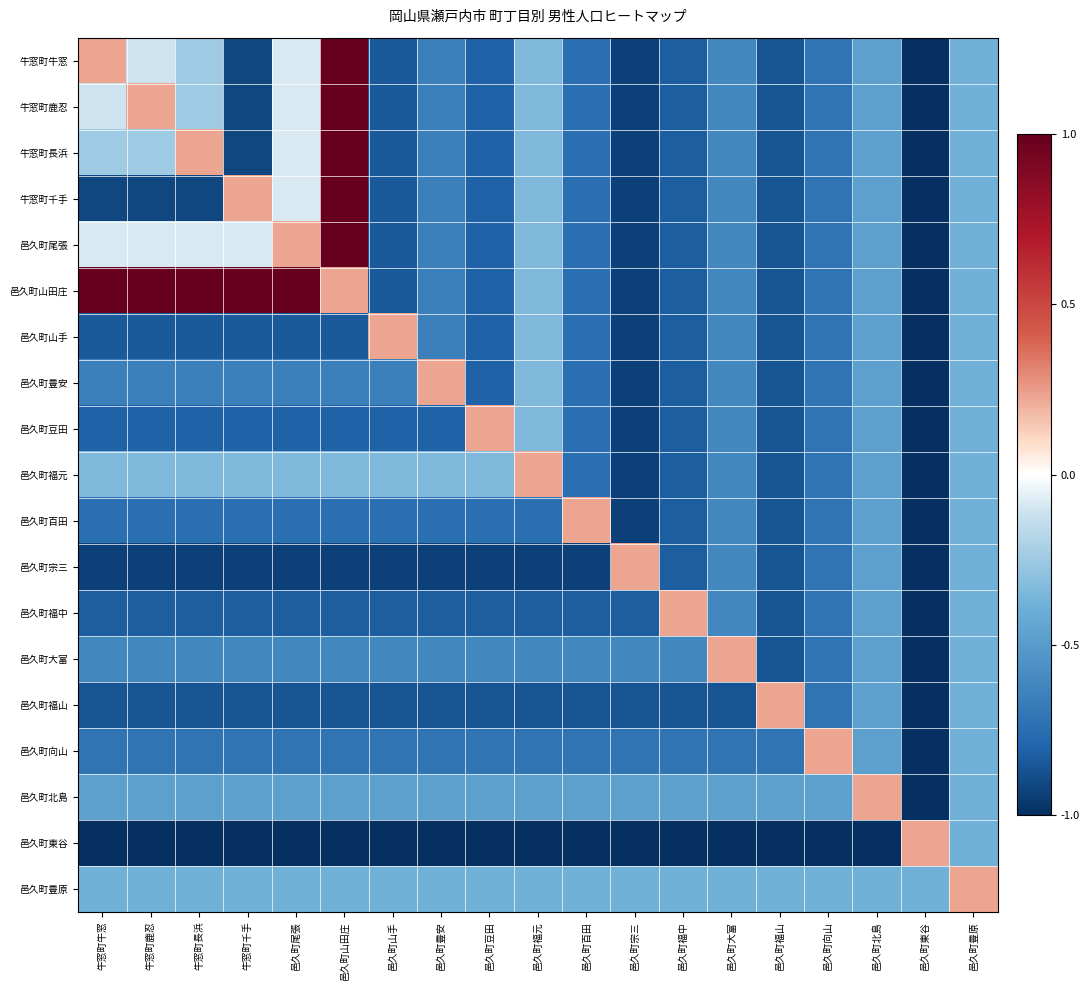

Reading left to right, list all the values displayed in this chart.

牛窓町牛窓: 牛窓町牛窓=0.2	牛窓町鹿忍=-0.1	牛窓町長浜=-0.2	牛窓町千手=-0.9	邑久町尾張=-0.1	邑久町山田庄=1.0	邑久町山手=-0.8	邑久町豊安=-0.7	邑久町豆田=-0.8	邑久町福元=-0.3	邑久町百田=-0.7	邑久町宗三=-0.9	邑久町福中=-0.8	邑久町大富=-0.6	邑久町福山=-0.9	邑久町向山=-0.7	邑久町北島=-0.5	邑久町東谷=-1.0	邑久町豊原=-0.4
牛窓町鹿忍: 牛窓町牛窓=-0.1	牛窓町鹿忍=0.2	牛窓町長浜=-0.2	牛窓町千手=-0.9	邑久町尾張=-0.1	邑久町山田庄=1.0	邑久町山手=-0.8	邑久町豊安=-0.7	邑久町豆田=-0.8	邑久町福元=-0.3	邑久町百田=-0.7	邑久町宗三=-0.9	邑久町福中=-0.8	邑久町大富=-0.6	邑久町福山=-0.9	邑久町向山=-0.7	邑久町北島=-0.5	邑久町東谷=-1.0	邑久町豊原=-0.4
牛窓町長浜: 牛窓町牛窓=-0.2	牛窓町鹿忍=-0.2	牛窓町長浜=0.2	牛窓町千手=-0.9	邑久町尾張=-0.1	邑久町山田庄=1.0	邑久町山手=-0.8	邑久町豊安=-0.7	邑久町豆田=-0.8	邑久町福元=-0.3	邑久町百田=-0.7	邑久町宗三=-0.9	邑久町福中=-0.8	邑久町大富=-0.6	邑久町福山=-0.9	邑久町向山=-0.7	邑久町北島=-0.5	邑久町東谷=-1.0	邑久町豊原=-0.4
牛窓町千手: 牛窓町牛窓=-0.9	牛窓町鹿忍=-0.9	牛窓町長浜=-0.9	牛窓町千手=0.2	邑久町尾張=-0.1	邑久町山田庄=1.0	邑久町山手=-0.8	邑久町豊安=-0.7	邑久町豆田=-0.8	邑久町福元=-0.3	邑久町百田=-0.7	邑久町宗三=-0.9	邑久町福中=-0.8	邑久町大富=-0.6	邑久町福山=-0.9	邑久町向山=-0.7	邑久町北島=-0.5	邑久町東谷=-1.0	邑久町豊原=-0.4
邑久町尾張: 牛窓町牛窓=-0.1	牛窓町鹿忍=-0.1	牛窓町長浜=-0.1	牛窓町千手=-0.1	邑久町尾張=0.2	邑久町山田庄=1.0	邑久町山手=-0.8	邑久町豊安=-0.7	邑久町豆田=-0.8	邑久町福元=-0.3	邑久町百田=-0.7	邑久町宗三=-0.9	邑久町福中=-0.8	邑久町大富=-0.6	邑久町福山=-0.9	邑久町向山=-0.7	邑久町北島=-0.5	邑久町東谷=-1.0	邑久町豊原=-0.4
邑久町山田庄: 牛窓町牛窓=1.0	牛窓町鹿忍=1.0	牛窓町長浜=1.0	牛窓町千手=1.0	邑久町尾張=1.0	邑久町山田庄=0.2	邑久町山手=-0.8	邑久町豊安=-0.7	邑久町豆田=-0.8	邑久町福元=-0.3	邑久町百田=-0.7	邑久町宗三=-0.9	邑久町福中=-0.8	邑久町大富=-0.6	邑久町福山=-0.9	邑久町向山=-0.7	邑久町北島=-0.5	邑久町東谷=-1.0	邑久町豊原=-0.4
邑久町山手: 牛窓町牛窓=-0.8	牛窓町鹿忍=-0.8	牛窓町長浜=-0.8	牛窓町千手=-0.8	邑久町尾張=-0.8	邑久町山田庄=-0.8	邑久町山手=0.2	邑久町豊安=-0.7	邑久町豆田=-0.8	邑久町福元=-0.3	邑久町百田=-0.7	邑久町宗三=-0.9	邑久町福中=-0.8	邑久町大富=-0.6	邑久町福山=-0.9	邑久町向山=-0.7	邑久町北島=-0.5	邑久町東谷=-1.0	邑久町豊原=-0.4
邑久町豊安: 牛窓町牛窓=-0.7	牛窓町鹿忍=-0.7	牛窓町長浜=-0.7	牛窓町千手=-0.7	邑久町尾張=-0.7	邑久町山田庄=-0.7	邑久町山手=-0.7	邑久町豊安=0.2	邑久町豆田=-0.8	邑久町福元=-0.3	邑久町百田=-0.7	邑久町宗三=-0.9	邑久町福中=-0.8	邑久町大富=-0.6	邑久町福山=-0.9	邑久町向山=-0.7	邑久町北島=-0.5	邑久町東谷=-1.0	邑久町豊原=-0.4
邑久町豆田: 牛窓町牛窓=-0.8	牛窓町鹿忍=-0.8	牛窓町長浜=-0.8	牛窓町千手=-0.8	邑久町尾張=-0.8	邑久町山田庄=-0.8	邑久町山手=-0.8	邑久町豊安=-0.8	邑久町豆田=0.2	邑久町福元=-0.3	邑久町百田=-0.7	邑久町宗三=-0.9	邑久町福中=-0.8	邑久町大富=-0.6	邑久町福山=-0.9	邑久町向山=-0.7	邑久町北島=-0.5	邑久町東谷=-1.0	邑久町豊原=-0.4
邑久町福元: 牛窓町牛窓=-0.3	牛窓町鹿忍=-0.3	牛窓町長浜=-0.3	牛窓町千手=-0.3	邑久町尾張=-0.3	邑久町山田庄=-0.3	邑久町山手=-0.3	邑久町豊安=-0.3	邑久町豆田=-0.3	邑久町福元=0.2	邑久町百田=-0.7	邑久町宗三=-0.9	邑久町福中=-0.8	邑久町大富=-0.6	邑久町福山=-0.9	邑久町向山=-0.7	邑久町北島=-0.5	邑久町東谷=-1.0	邑久町豊原=-0.4
邑久町百田: 牛窓町牛窓=-0.7	牛窓町鹿忍=-0.7	牛窓町長浜=-0.7	牛窓町千手=-0.7	邑久町尾張=-0.7	邑久町山田庄=-0.7	邑久町山手=-0.7	邑久町豊安=-0.7	邑久町豆田=-0.7	邑久町福元=-0.7	邑久町百田=0.2	邑久町宗三=-0.9	邑久町福中=-0.8	邑久町大富=-0.6	邑久町福山=-0.9	邑久町向山=-0.7	邑久町北島=-0.5	邑久町東谷=-1.0	邑久町豊原=-0.4
邑久町宗三: 牛窓町牛窓=-0.9	牛窓町鹿忍=-0.9	牛窓町長浜=-0.9	牛窓町千手=-0.9	邑久町尾張=-0.9	邑久町山田庄=-0.9	邑久町山手=-0.9	邑久町豊安=-0.9	邑久町豆田=-0.9	邑久町福元=-0.9	邑久町百田=-0.9	邑久町宗三=0.2	邑久町福中=-0.8	邑久町大富=-0.6	邑久町福山=-0.9	邑久町向山=-0.7	邑久町北島=-0.5	邑久町東谷=-1.0	邑久町豊原=-0.4
邑久町福中: 牛窓町牛窓=-0.8	牛窓町鹿忍=-0.8	牛窓町長浜=-0.8	牛窓町千手=-0.8	邑久町尾張=-0.8	邑久町山田庄=-0.8	邑久町山手=-0.8	邑久町豊安=-0.8	邑久町豆田=-0.8	邑久町福元=-0.8	邑久町百田=-0.8	邑久町宗三=-0.8	邑久町福中=0.2	邑久町大富=-0.6	邑久町福山=-0.9	邑久町向山=-0.7	邑久町北島=-0.5	邑久町東谷=-1.0	邑久町豊原=-0.4
邑久町大富: 牛窓町牛窓=-0.6	牛窓町鹿忍=-0.6	牛窓町長浜=-0.6	牛窓町千手=-0.6	邑久町尾張=-0.6	邑久町山田庄=-0.6	邑久町山手=-0.6	邑久町豊安=-0.6	邑久町豆田=-0.6	邑久町福元=-0.6	邑久町百田=-0.6	邑久町宗三=-0.6	邑久町福中=-0.6	邑久町大富=0.2	邑久町福山=-0.9	邑久町向山=-0.7	邑久町北島=-0.5	邑久町東谷=-1.0	邑久町豊原=-0.4
邑久町福山: 牛窓町牛窓=-0.9	牛窓町鹿忍=-0.9	牛窓町長浜=-0.9	牛窓町千手=-0.9	邑久町尾張=-0.9	邑久町山田庄=-0.9	邑久町山手=-0.9	邑久町豊安=-0.9	邑久町豆田=-0.9	邑久町福元=-0.9	邑久町百田=-0.9	邑久町宗三=-0.9	邑久町福中=-0.9	邑久町大富=-0.9	邑久町福山=0.2	邑久町向山=-0.7	邑久町北島=-0.5	邑久町東谷=-1.0	邑久町豊原=-0.4
邑久町向山: 牛窓町牛窓=-0.7	牛窓町鹿忍=-0.7	牛窓町長浜=-0.7	牛窓町千手=-0.7	邑久町尾張=-0.7	邑久町山田庄=-0.7	邑久町山手=-0.7	邑久町豊安=-0.7	邑久町豆田=-0.7	邑久町福元=-0.7	邑久町百田=-0.7	邑久町宗三=-0.7	邑久町福中=-0.7	邑久町大富=-0.7	邑久町福山=-0.7	邑久町向山=0.2	邑久町北島=-0.5	邑久町東谷=-1.0	邑久町豊原=-0.4
邑久町北島: 牛窓町牛窓=-0.5	牛窓町鹿忍=-0.5	牛窓町長浜=-0.5	牛窓町千手=-0.5	邑久町尾張=-0.5	邑久町山田庄=-0.5	邑久町山手=-0.5	邑久町豊安=-0.5	邑久町豆田=-0.5	邑久町福元=-0.5	邑久町百田=-0.5	邑久町宗三=-0.5	邑久町福中=-0.5	邑久町大富=-0.5	邑久町福山=-0.5	邑久町向山=-0.5	邑久町北島=0.2	邑久町東谷=-1.0	邑久町豊原=-0.4
邑久町東谷: 牛窓町牛窓=-1.0	牛窓町鹿忍=-1.0	牛窓町長浜=-1.0	牛窓町千手=-1.0	邑久町尾張=-1.0	邑久町山田庄=-1.0	邑久町山手=-1.0	邑久町豊安=-1.0	邑久町豆田=-1.0	邑久町福元=-1.0	邑久町百田=-1.0	邑久町宗三=-1.0	邑久町福中=-1.0	邑久町大富=-1.0	邑久町福山=-1.0	邑久町向山=-1.0	邑久町北島=-1.0	邑久町東谷=0.2	邑久町豊原=-0.4
邑久町豊原: 牛窓町牛窓=-0.4	牛窓町鹿忍=-0.4	牛窓町長浜=-0.4	牛窓町千手=-0.4	邑久町尾張=-0.4	邑久町山田庄=-0.4	邑久町山手=-0.4	邑久町豊安=-0.4	邑久町豆田=-0.4	邑久町福元=-0.4	邑久町百田=-0.4	邑久町宗三=-0.4	邑久町福中=-0.4	邑久町大富=-0.4	邑久町福山=-0.4	邑久町向山=-0.4	邑久町北島=-0.4	邑久町東谷=-0.4	邑久町豊原=0.2